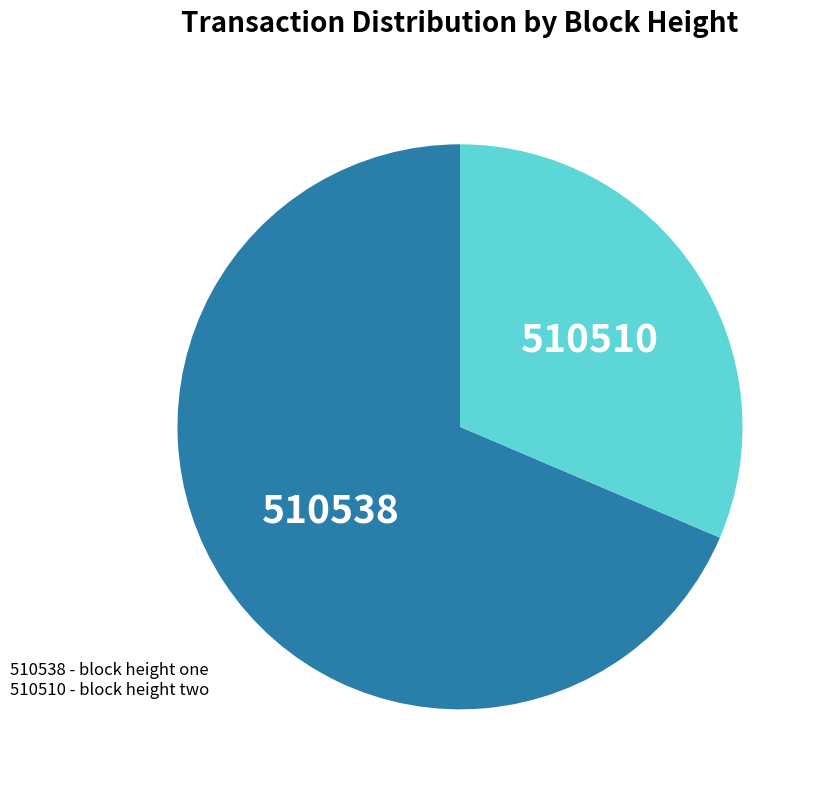

How many slices are in this pie chart?

2